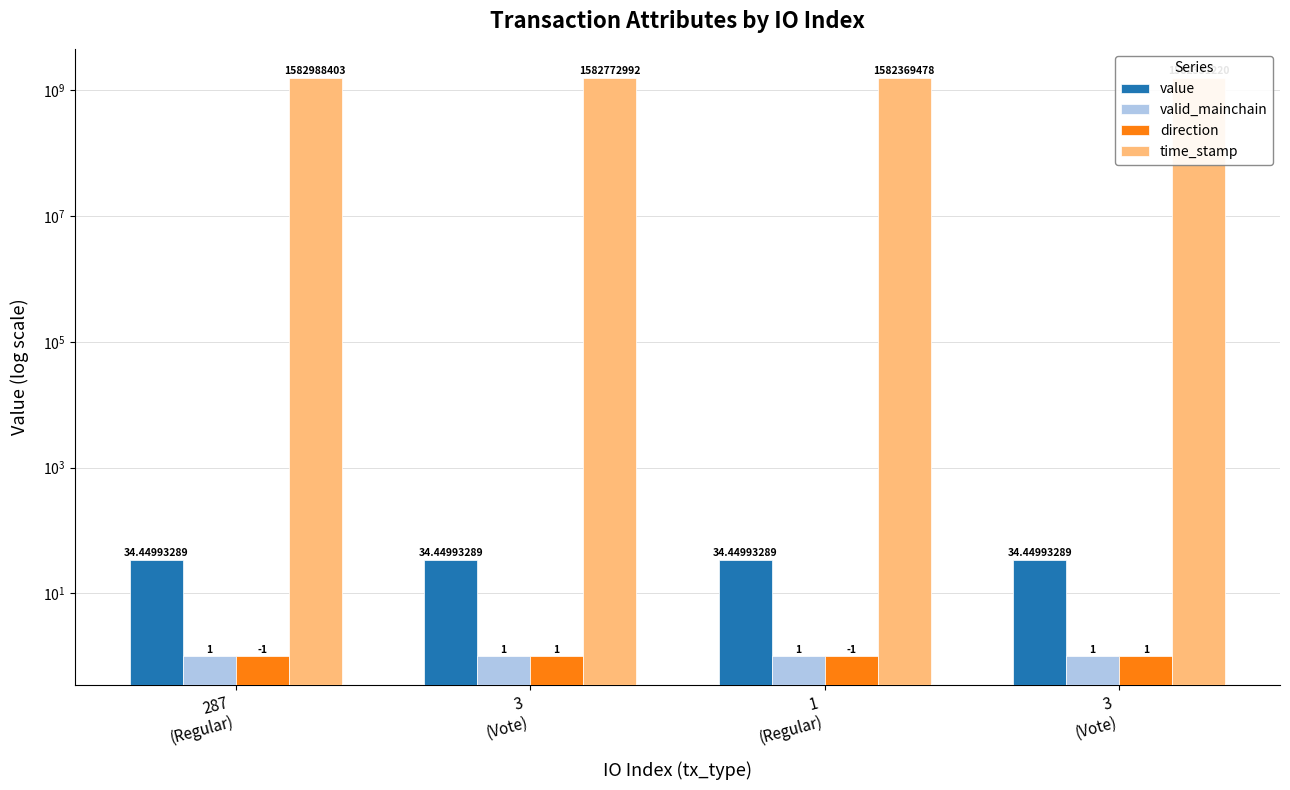

What are all the series names shown in the legend?

value, valid_mainchain, direction, time_stamp